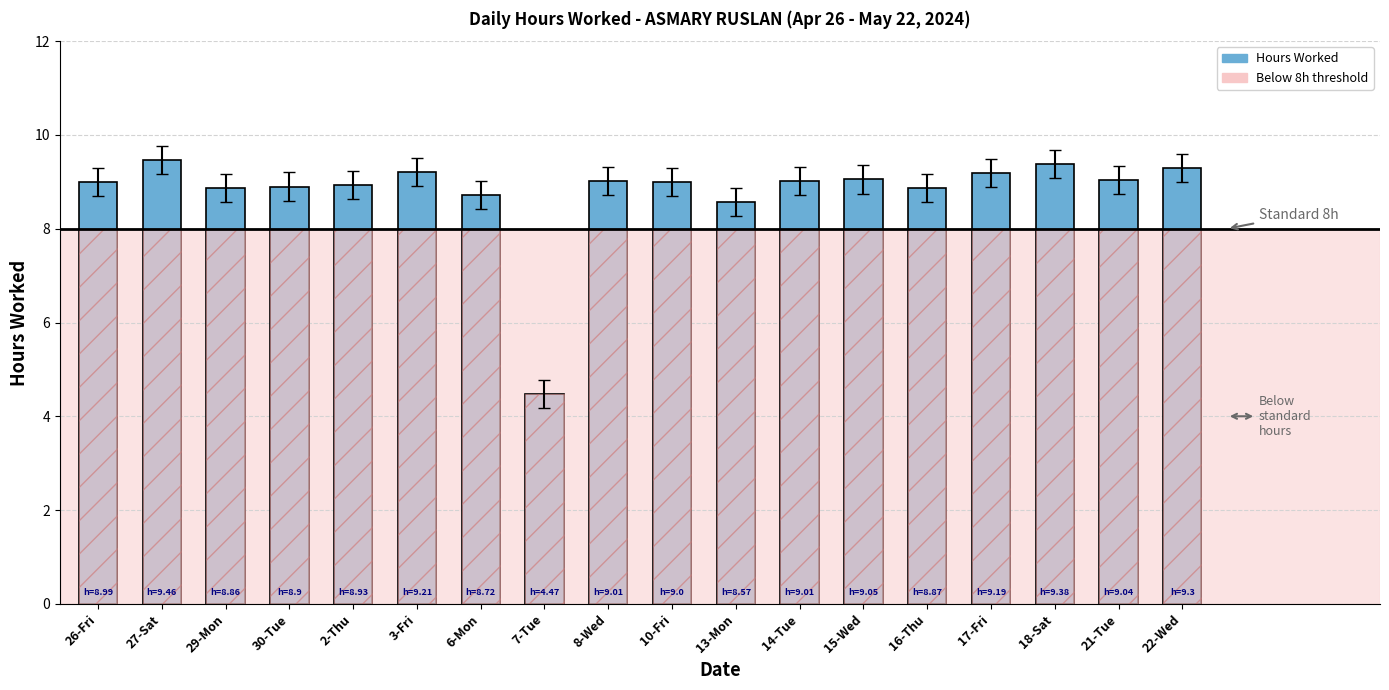

Between 21-Tue and 6-Mon, which is larger?

21-Tue